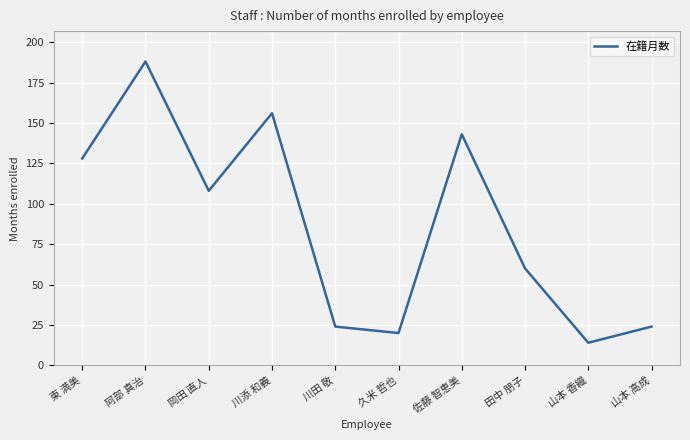

What is the change in value from 佐藤 智恵美 to 山本 高成?

-119